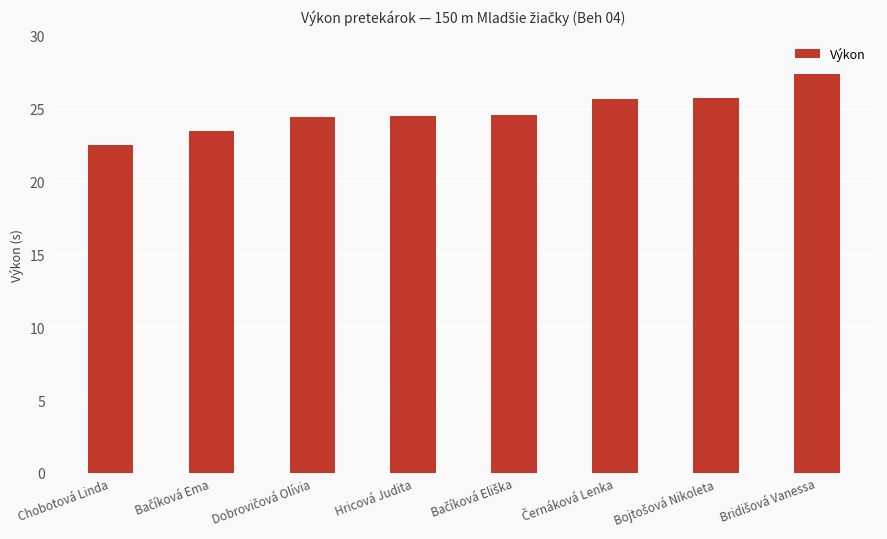

What is the value of the 7th bar from the left?

25.7